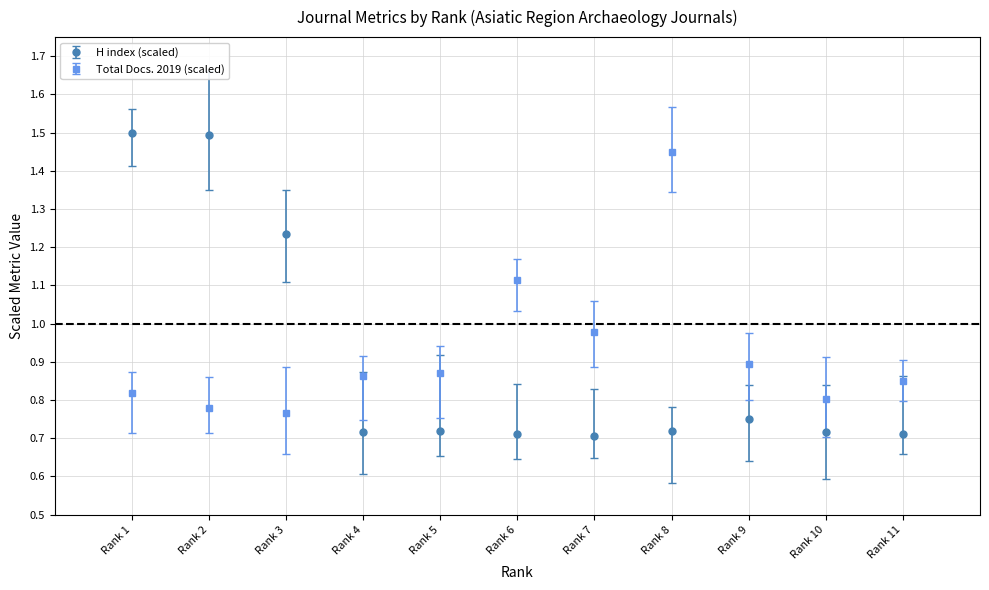

At how many categories does at least one series exceed 1?

5